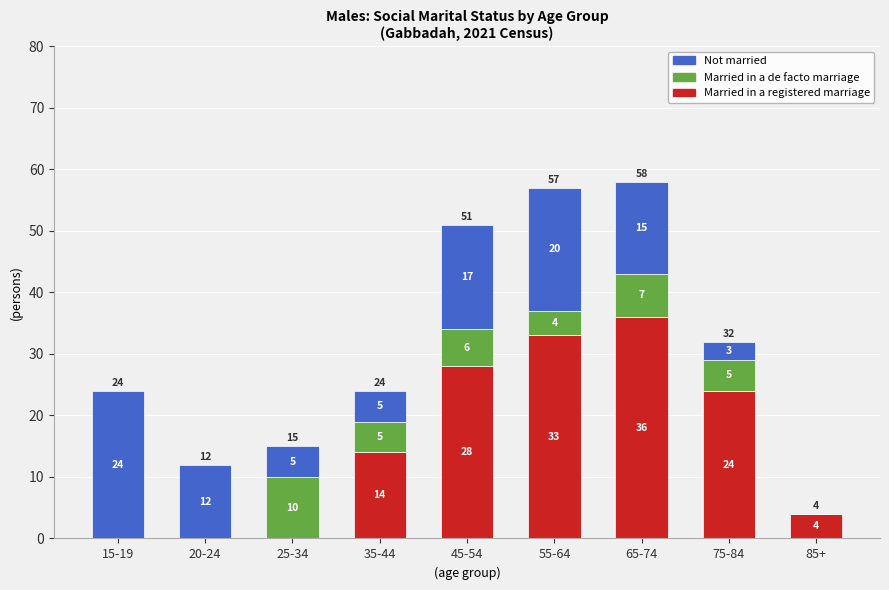

Which category has the highest value in the Married in a registered marriage series?

65-74